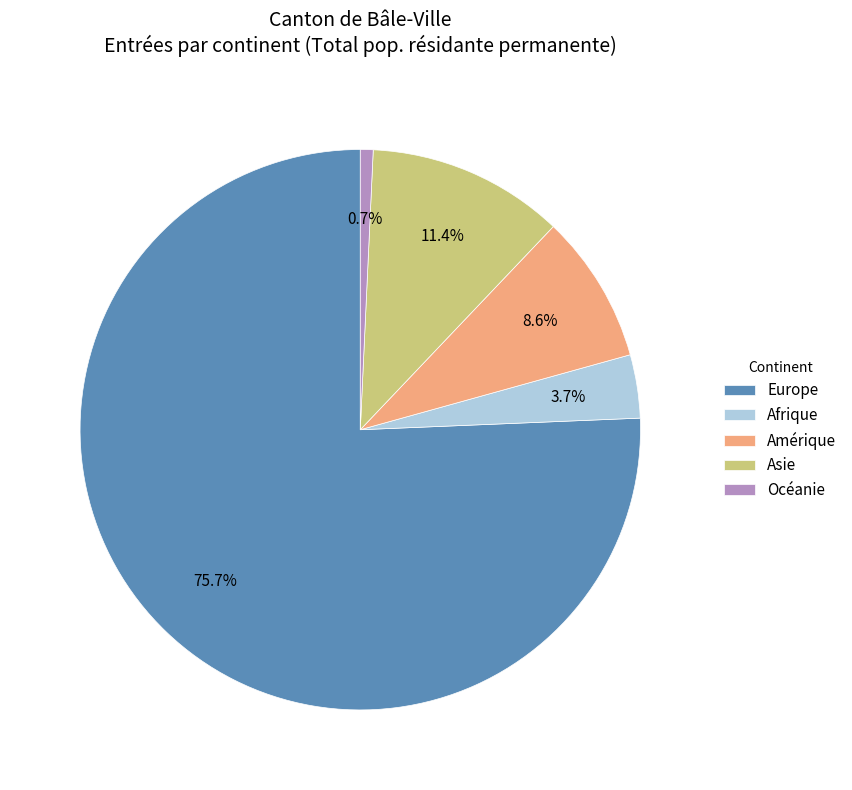

Rank the categories by value from lowest to highest.

Océanie, Afrique, Amérique, Asie, Europe